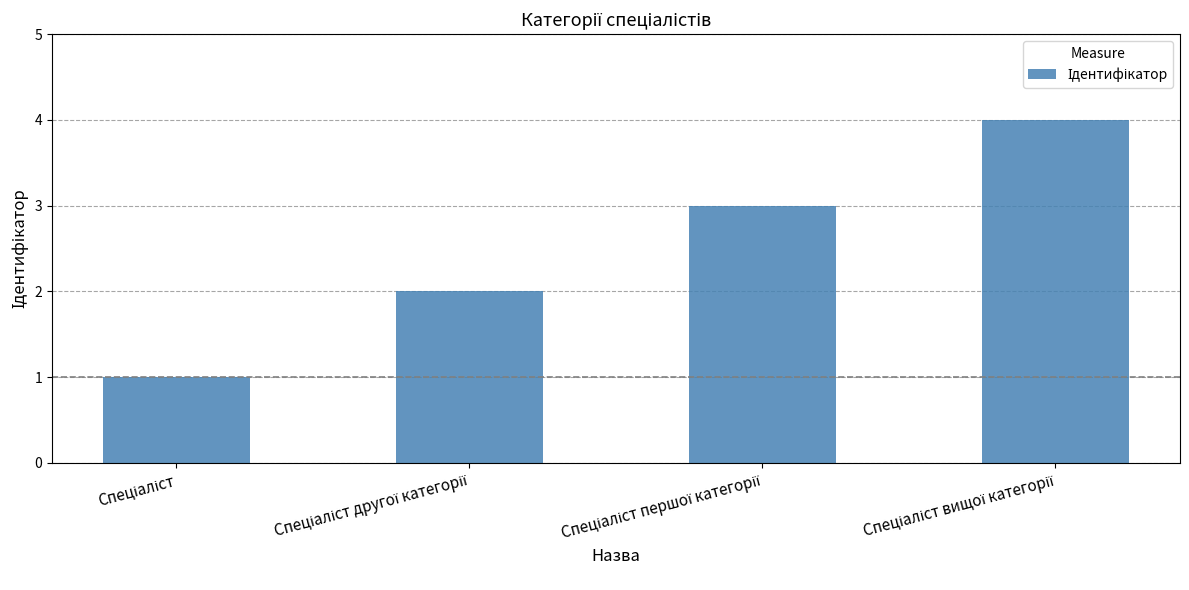

What is the difference between the maximum and minimum values?

3